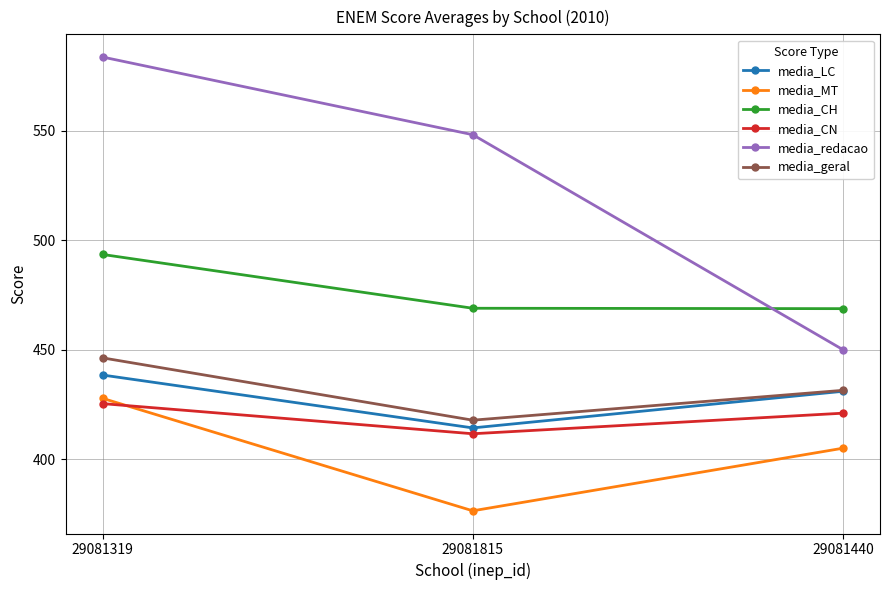

What is the total value across all series at 29081440?

2607.2